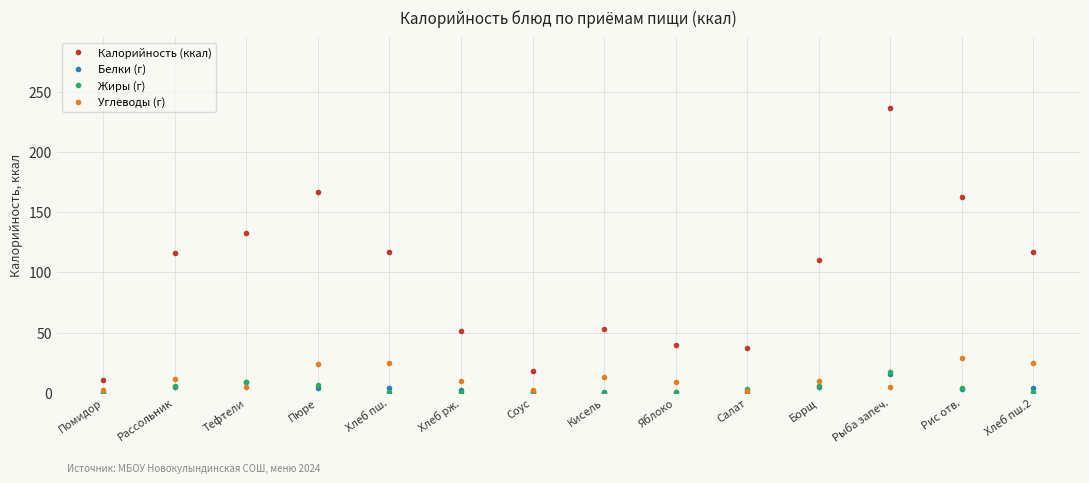

What position from the right is Рассольник?

13